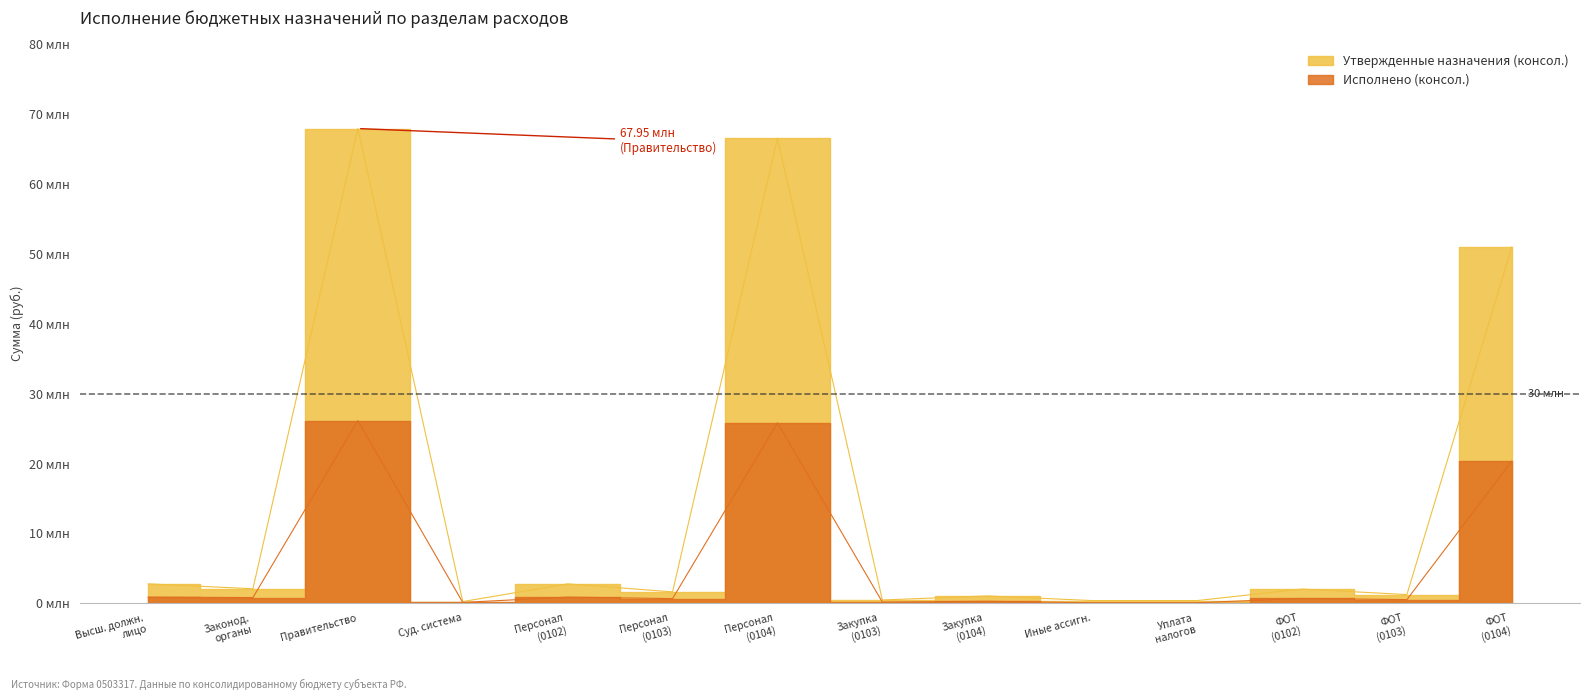

Is it true that Утвержденные назначения (консол.) equals 654527.8 at Закупка (0103)?

False